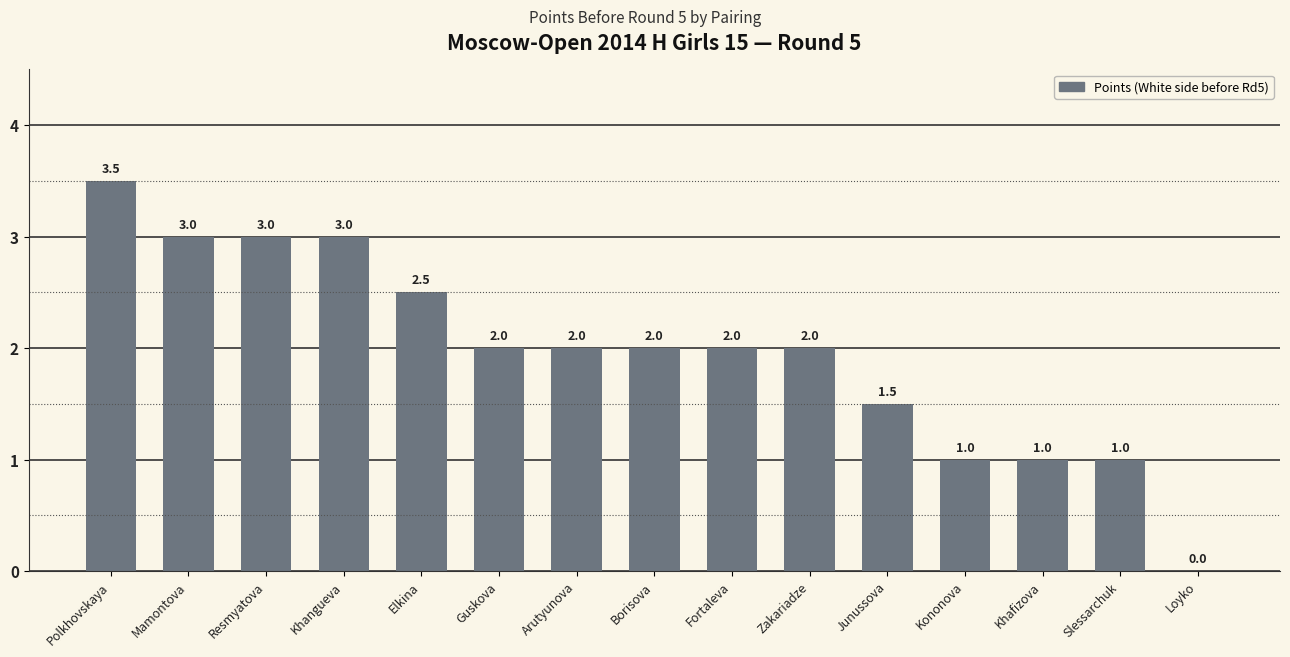

Approximately how many times larger is the value at Resmyatova compared to Kononova?

3.0